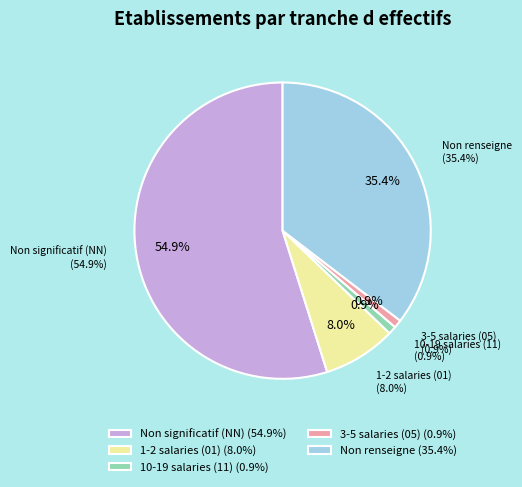

Do 05 and NN together represent more than half of the pie?

Yes